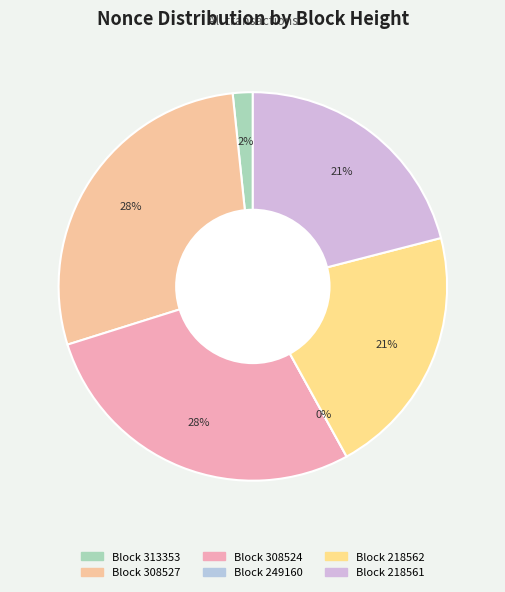

Does any single category account for the majority?

No